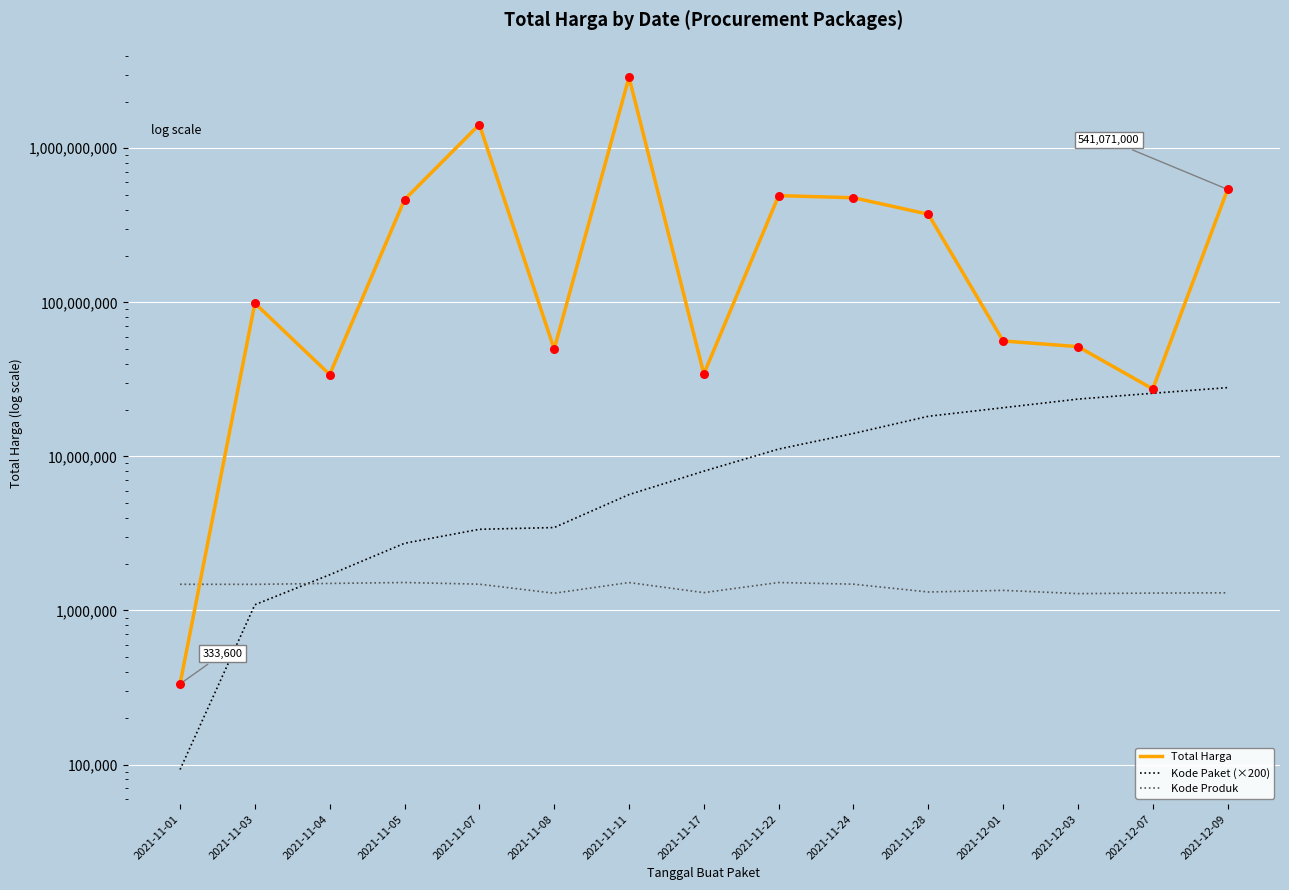

Which series has the largest total across all categories?

Total Harga